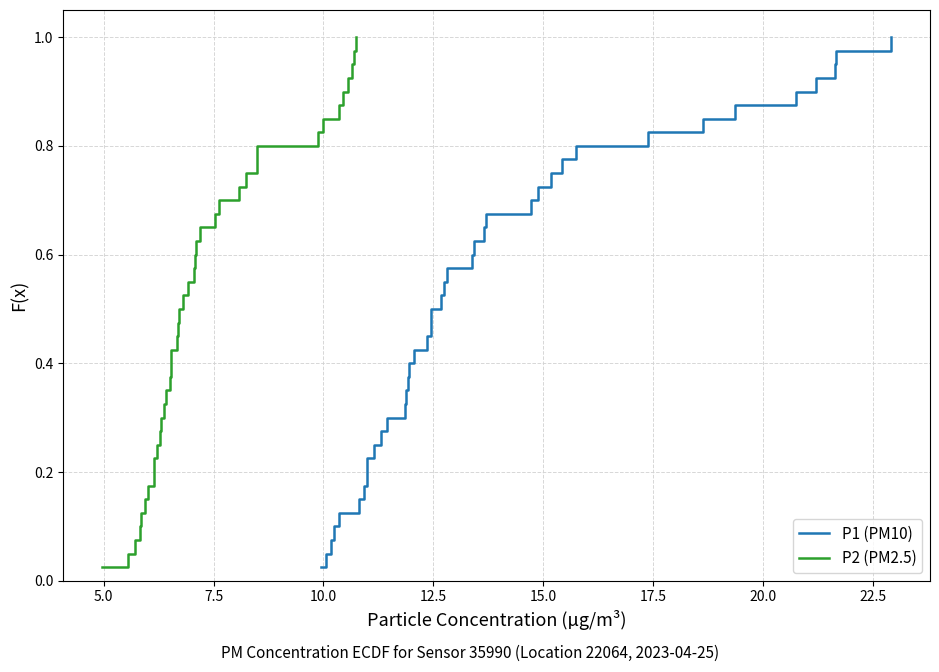

What are all the series names shown in the legend?

P1 (PM10), P2 (PM2.5)